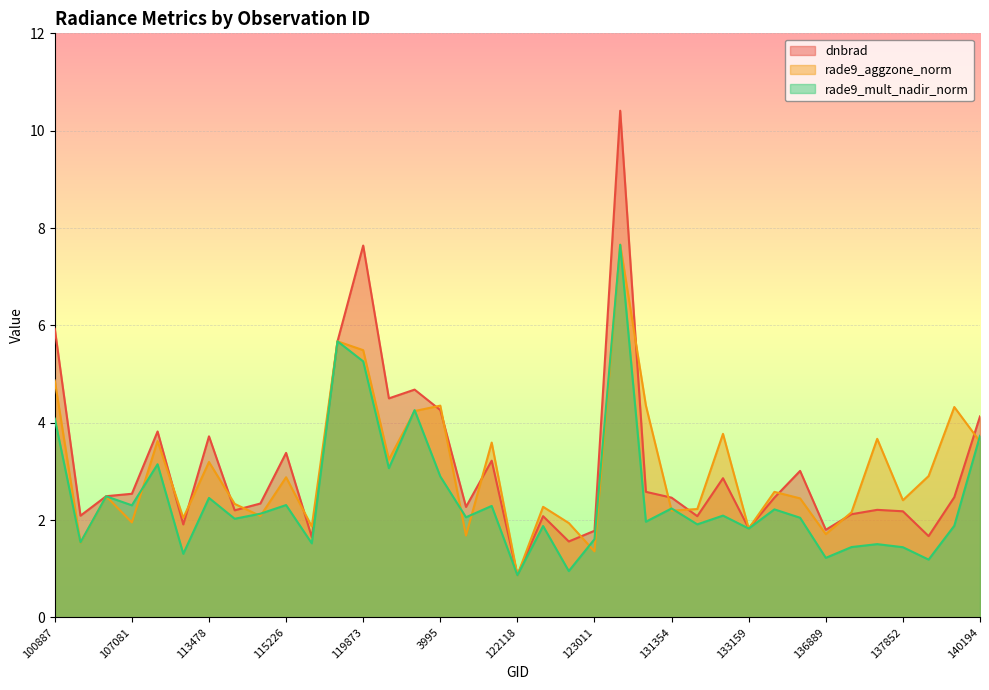

Rank the series at 133159 from highest to lowest value.

dnbrad, rade9_aggzone_norm, rade9_mult_nadir_norm